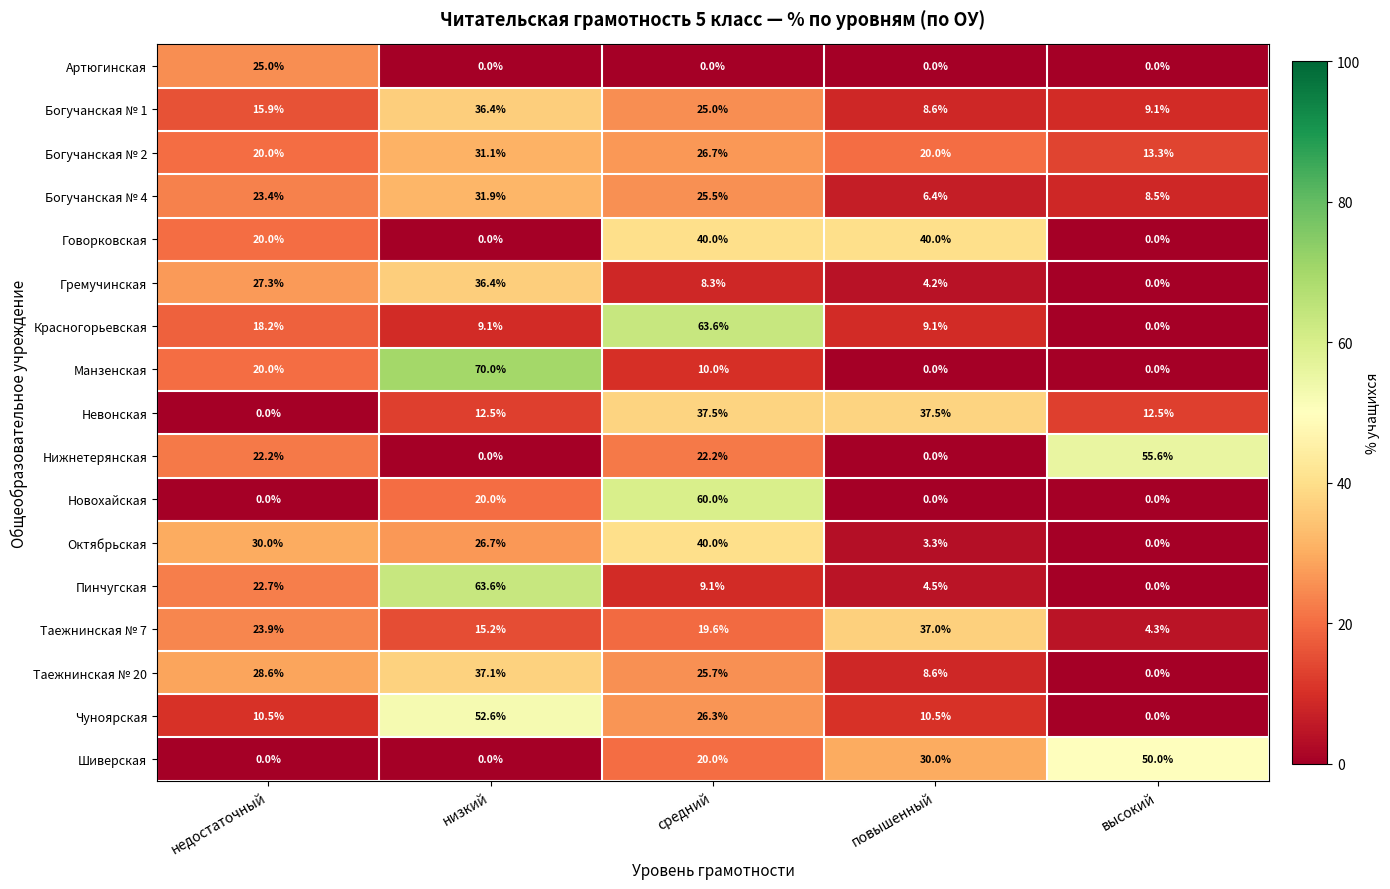

What is the total value across all series at низкий?

442.6